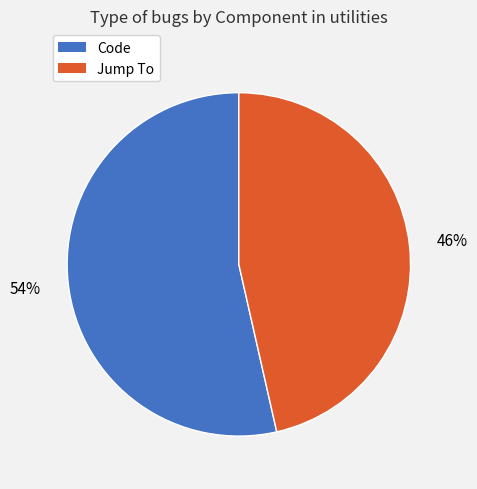

True or false: Code accounts for 54% of the total.

True